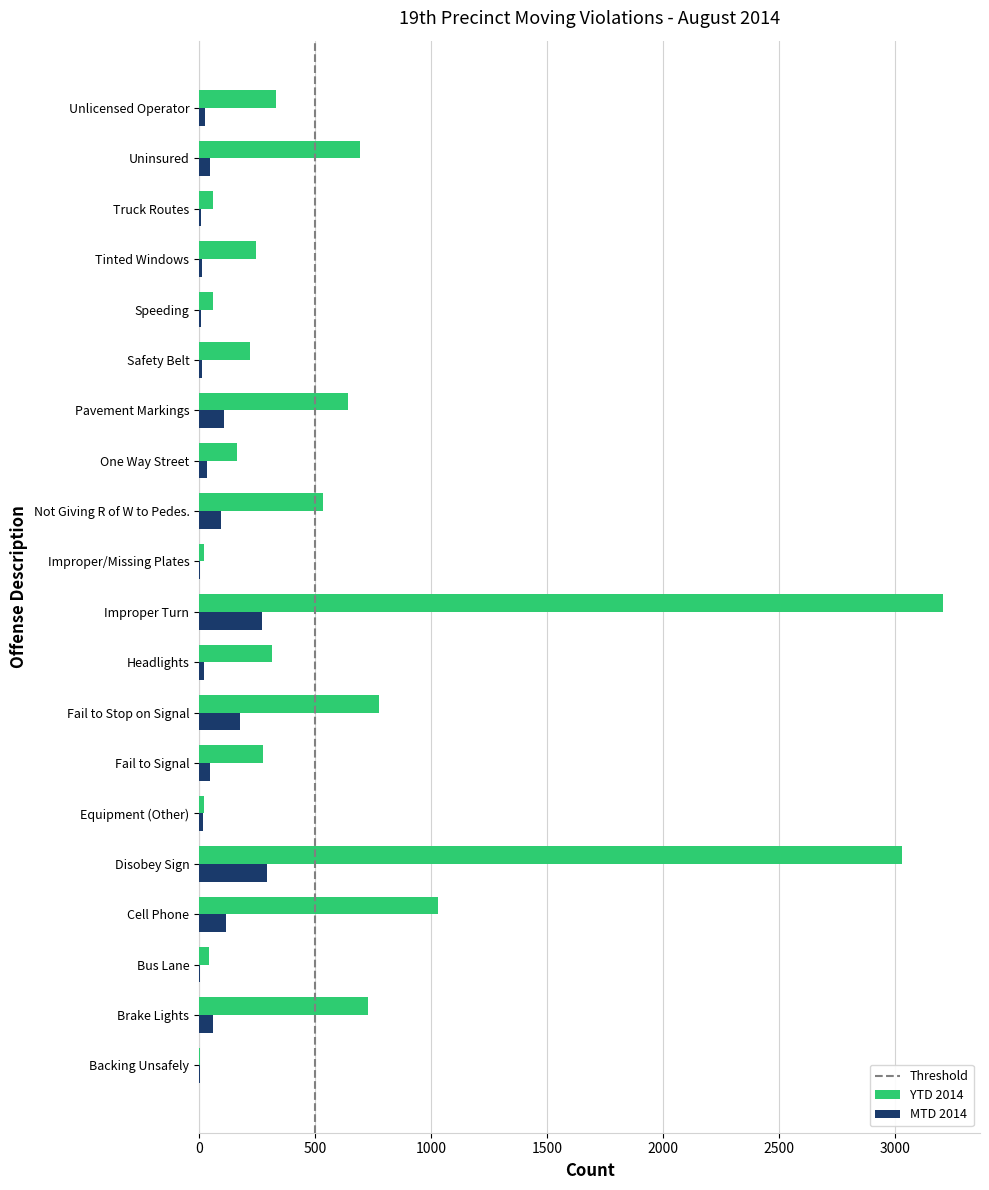

At which category is the sum across all series the highest?

Improper Turn